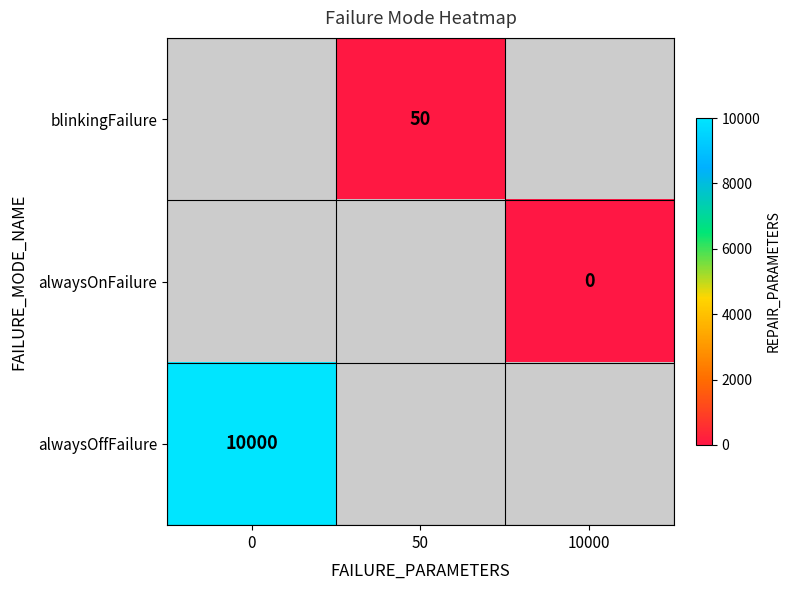

The value of alwaysOffFailure at 0 is 4659. True or false?

False